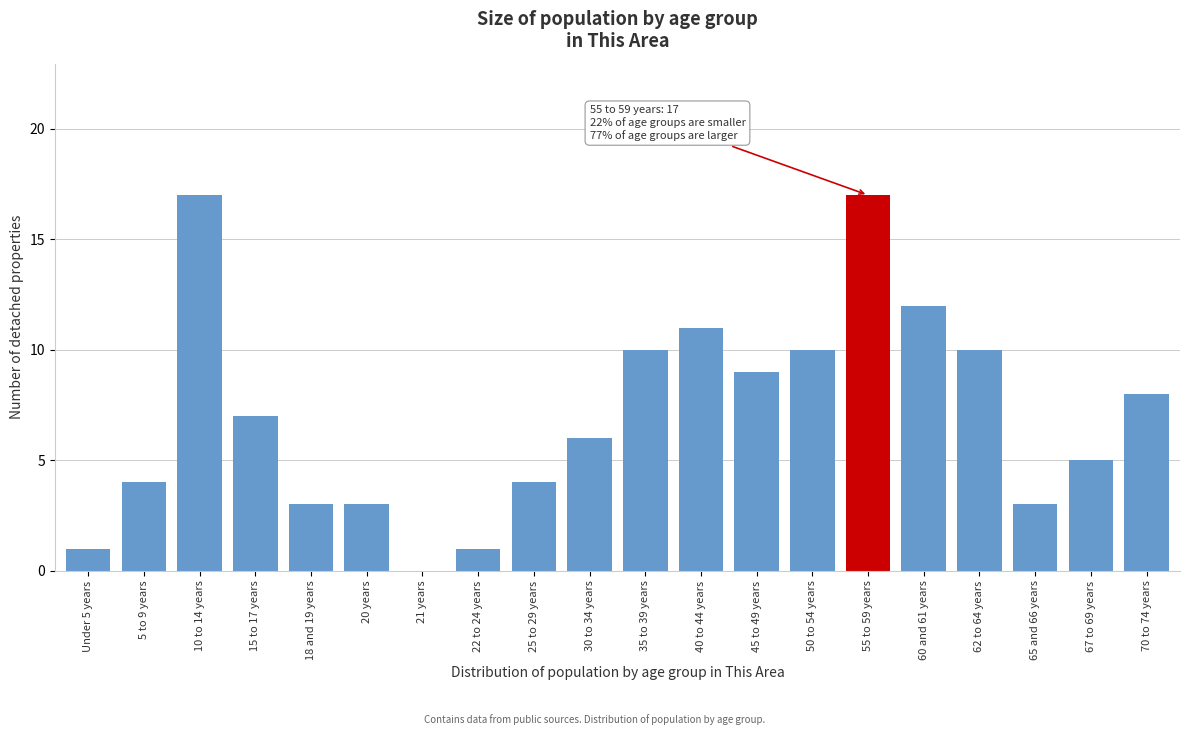

Reading right to left, list all the values displayed in this chart.

70 to 74 years=8	67 to 69 years=5	65 and 66 years=3	62 to 64 years=10	60 and 61 years=12	55 to 59 years=17	50 to 54 years=10	45 to 49 years=9	40 to 44 years=11	35 to 39 years=10	30 to 34 years=6	25 to 29 years=4	22 to 24 years=1	21 years=0	20 years=3	18 and 19 years=3	15 to 17 years=7	10 to 14 years=17	5 to 9 years=4	Under 5 years=1